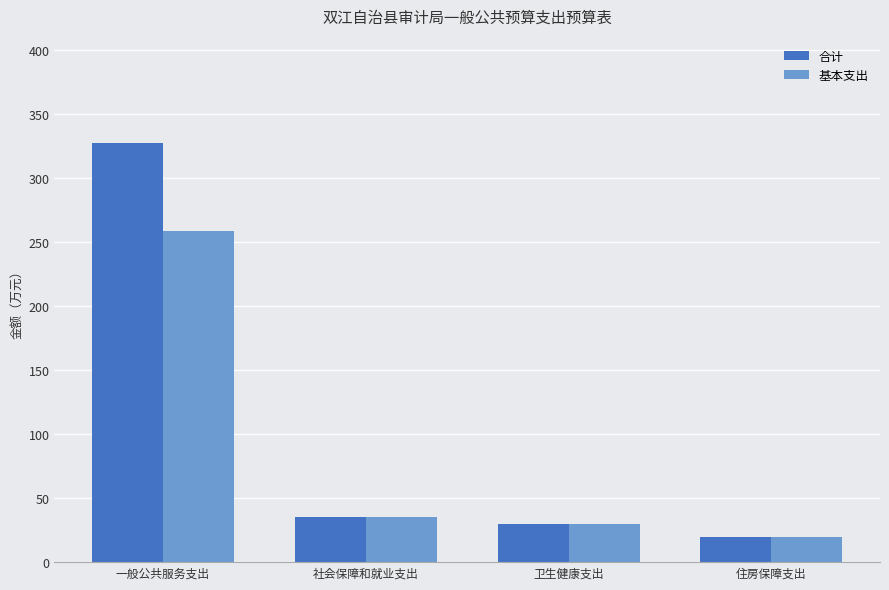

At which label does 合计 reach its peak?

一般公共服务支出